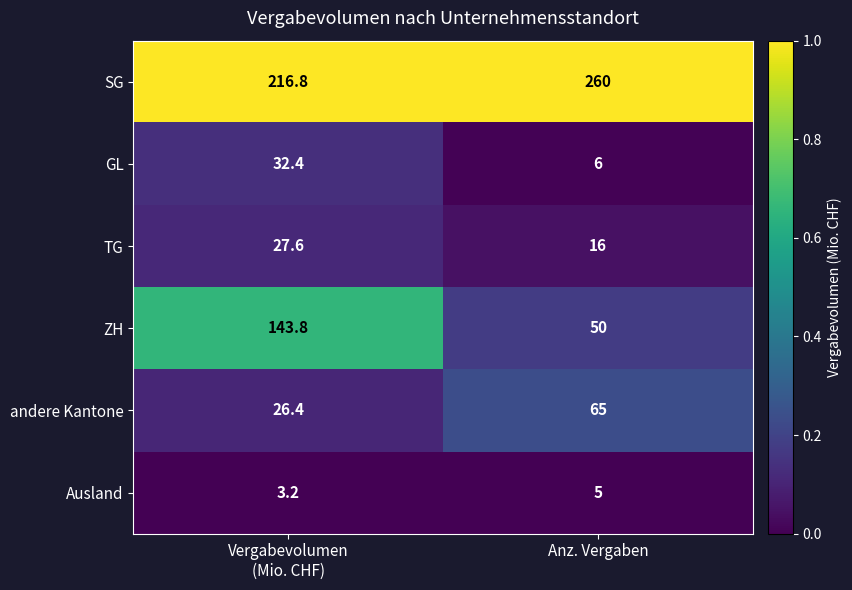

List the series in order of their peak value, lowest first.

Ausland, TG, GL, andere Kantone, ZH, SG